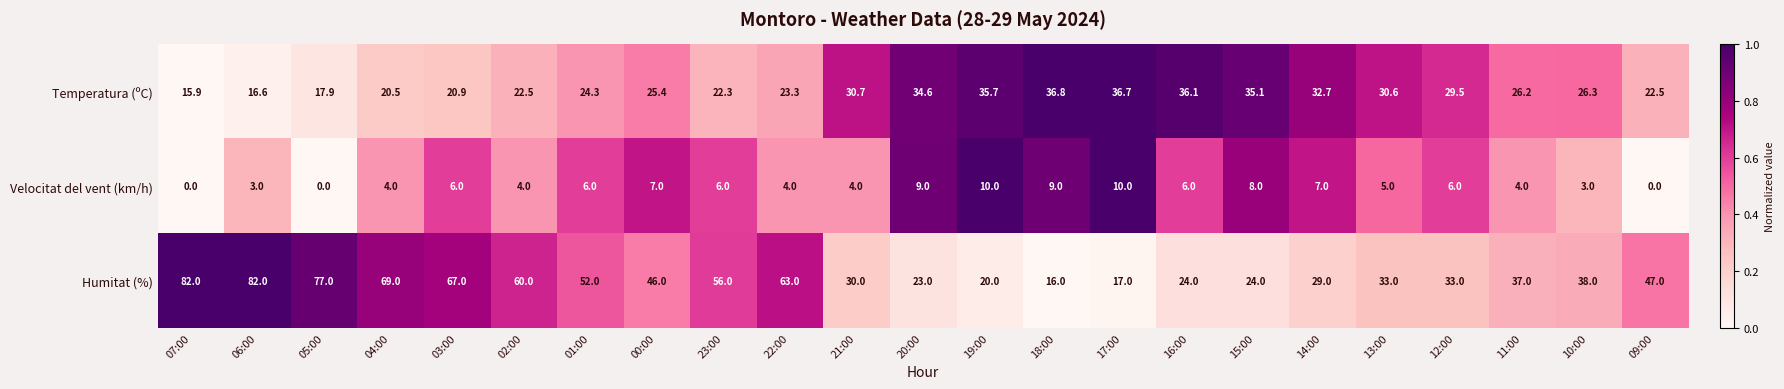

What is the difference between the maximum and minimum values in the Humitat (%) series?

66.0